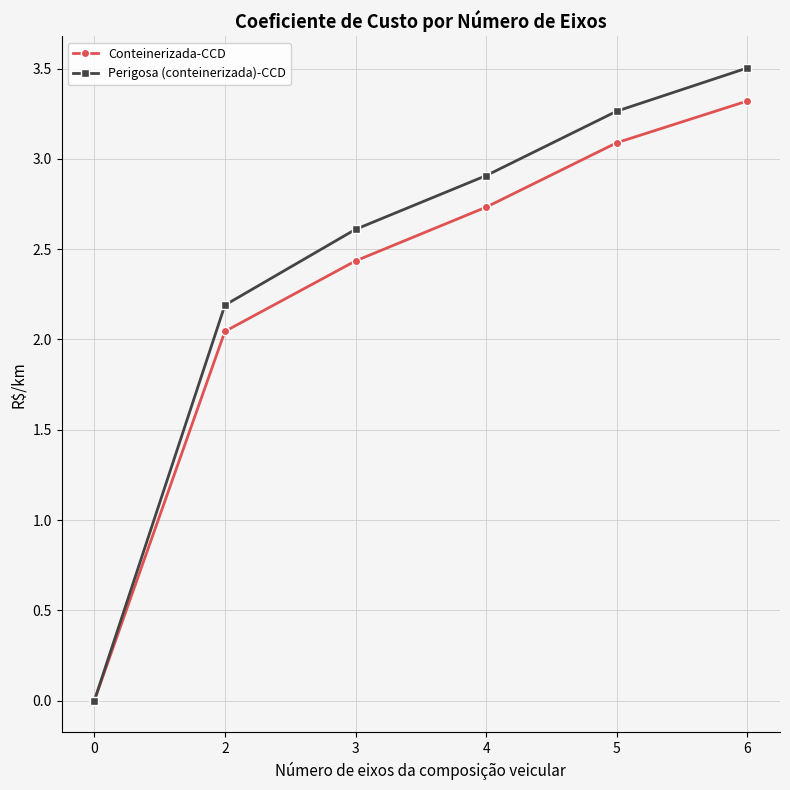

What is the sum of all Conteinerizada-CCD values?

13.6